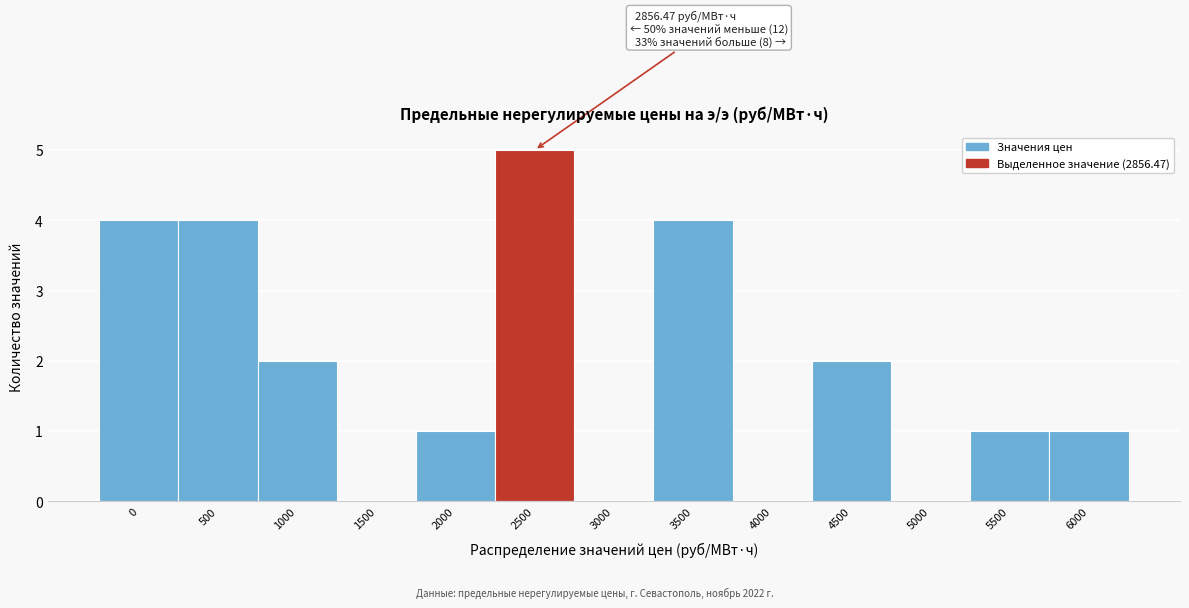

Reading right to left, transcribe all the data shown in this chart.

6000=1	5500=1	5000=0	4500=2	4000=0	3500=4	3000=0	2500=5	2000=1	1500=0	1000=2	500=4	0=4